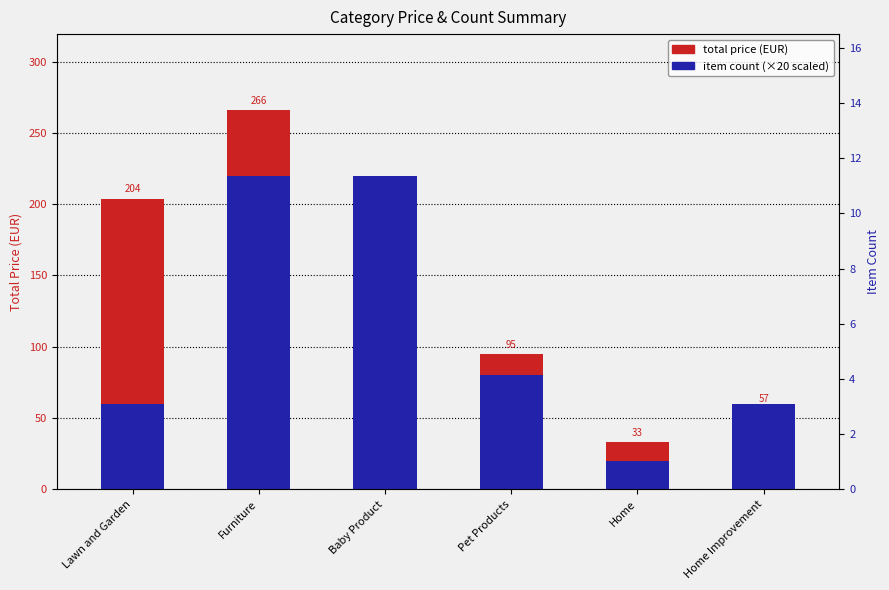

What is the label of the 5th bar from the right?

Furniture